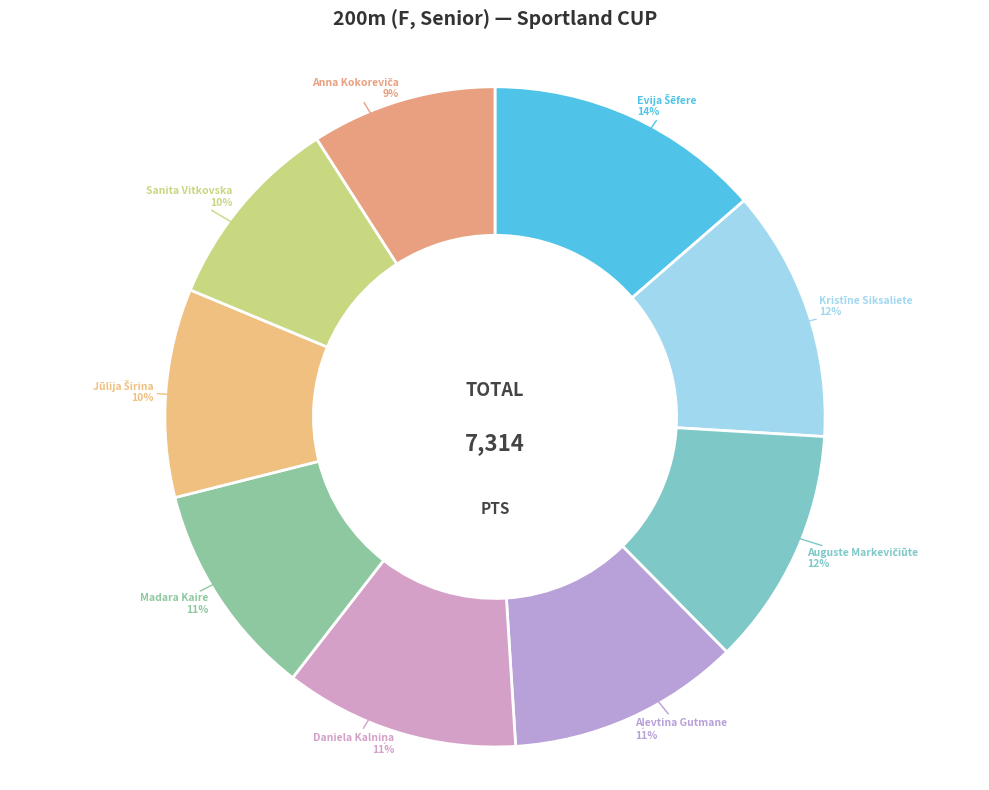

Is it true that Kristīne Siksaliete is 1% of the pie?

False